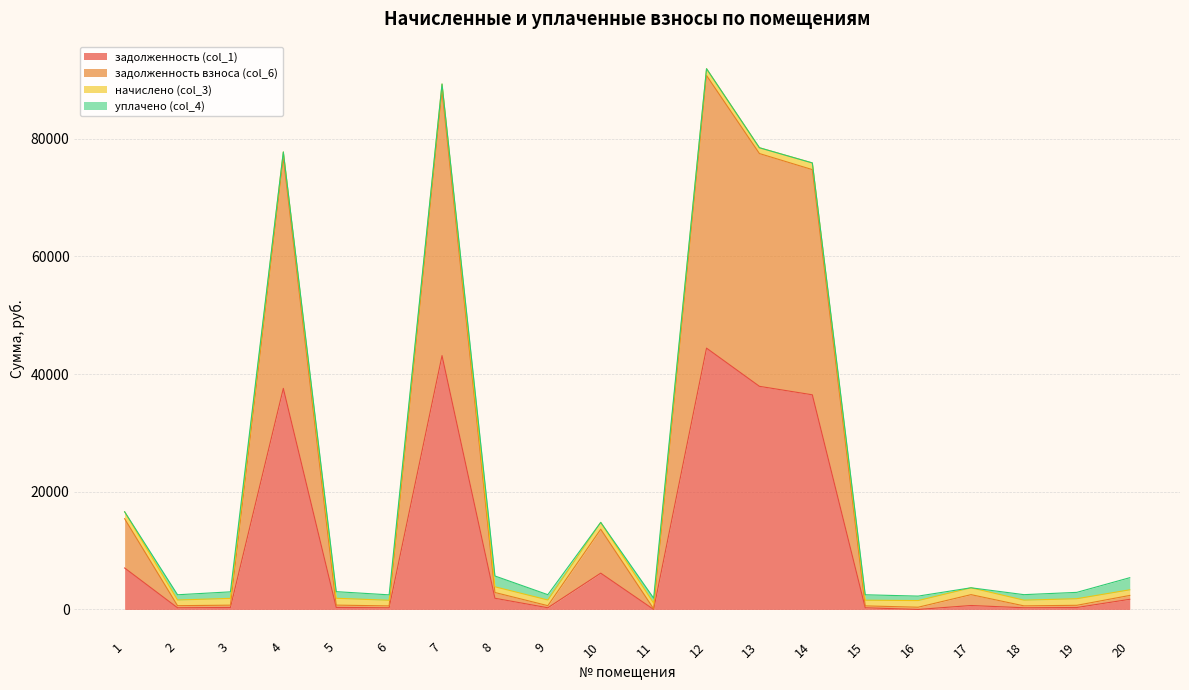

In задолженность взноса (col_6), how many points are higher than both neighbors (excluding endpoints)?

5